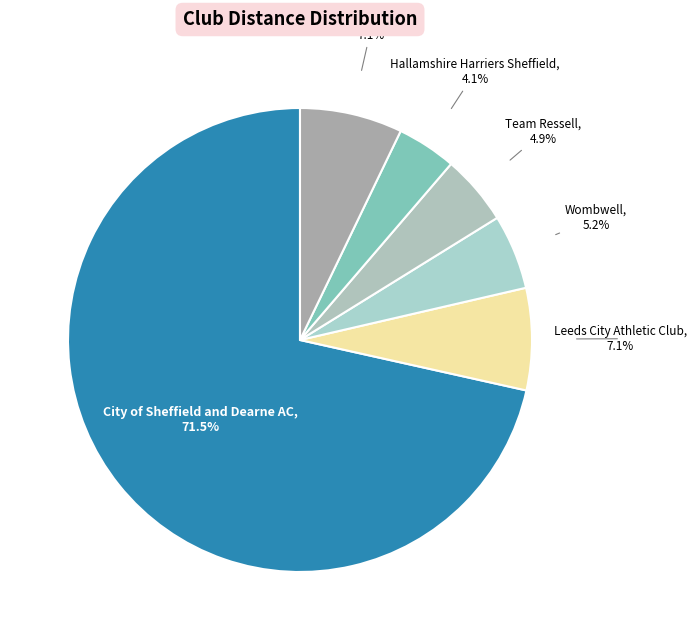

Count the number of slices in the pie.

6